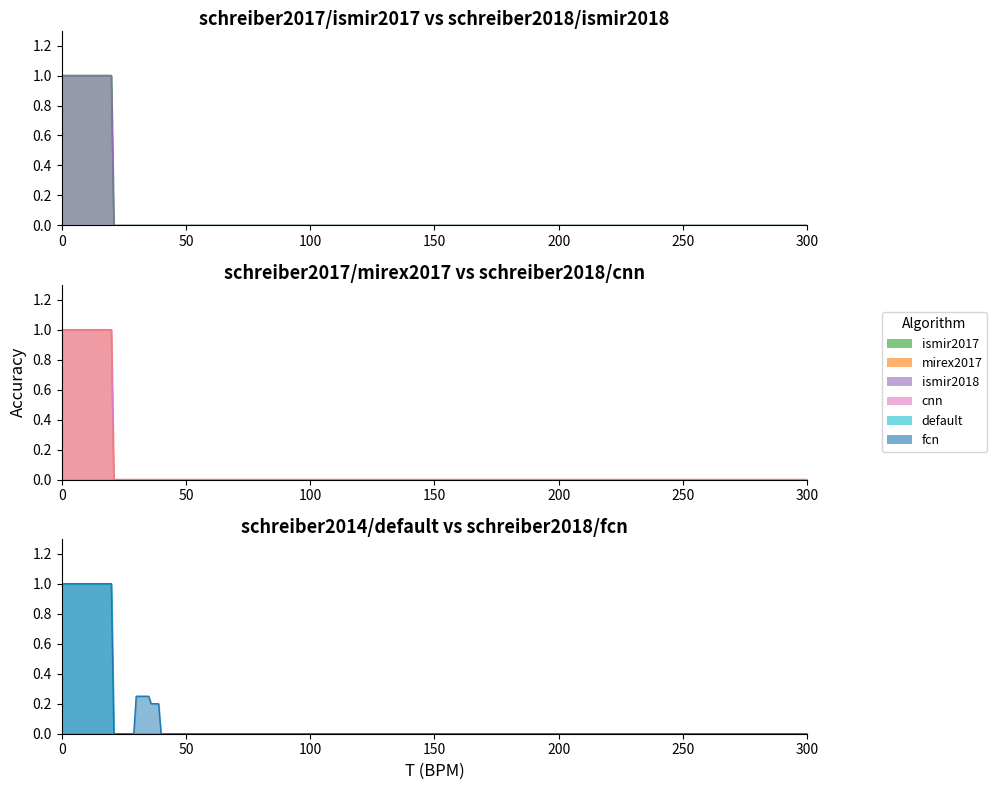

True or false: schreiber2017/mirex2017 and schreiber2014/default intersect in this chart.

False